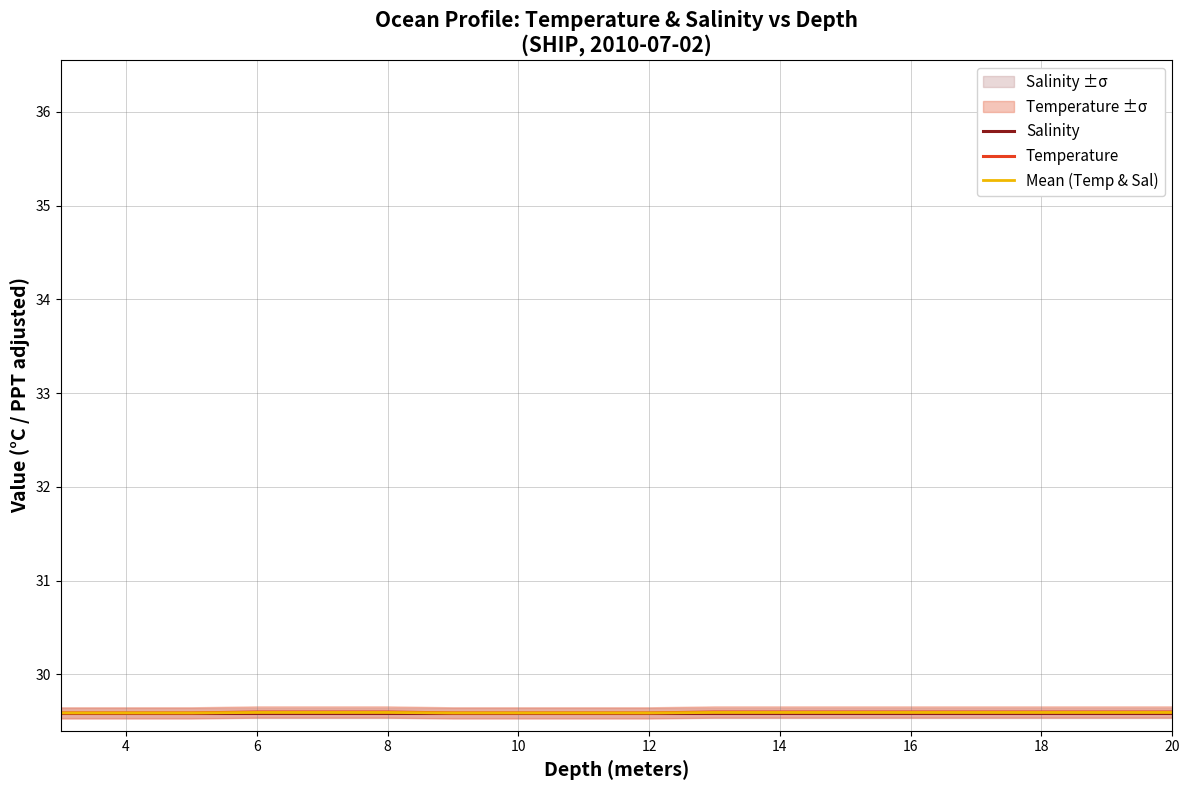

Rank the series by their maximum value, from lowest to highest.

Salinity, Mean (Temp & Sal), Temperature